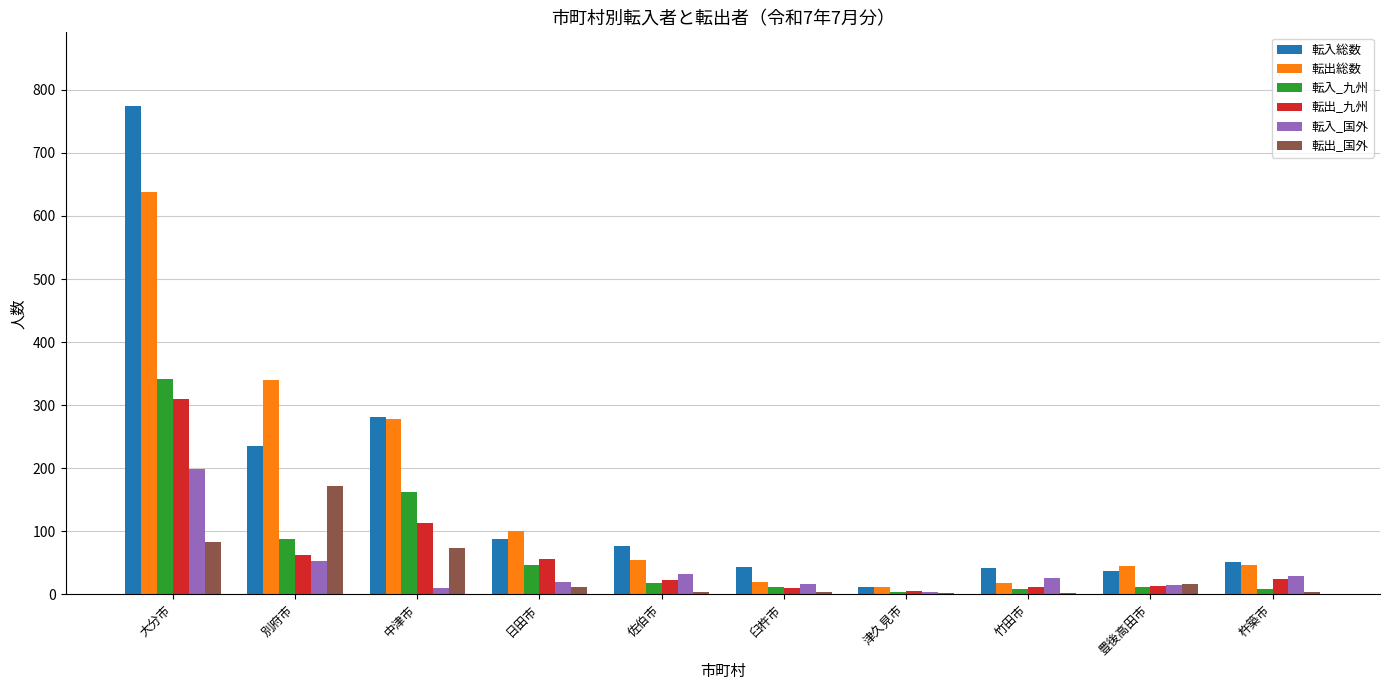

What is the sum of all 転出総数 values?

1551